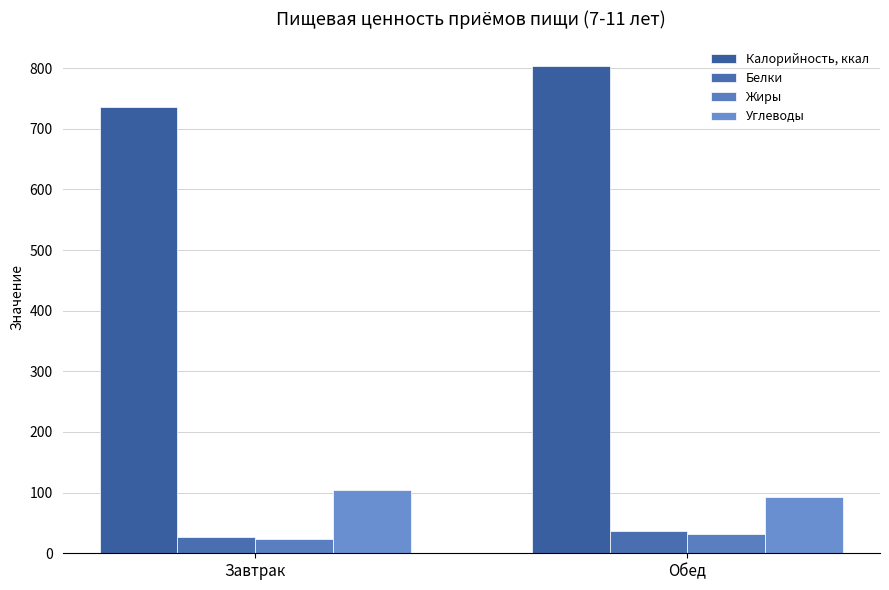

Between Обед and Завтрак, which is larger?

Обед